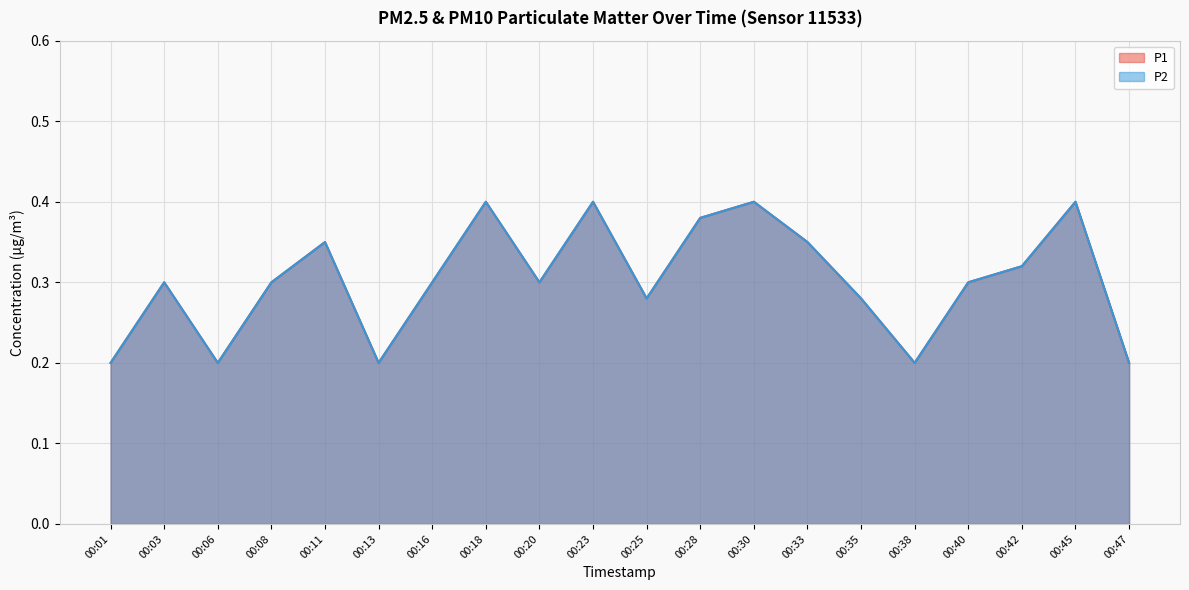

True or false: P1 and P2 intersect in this chart.

False